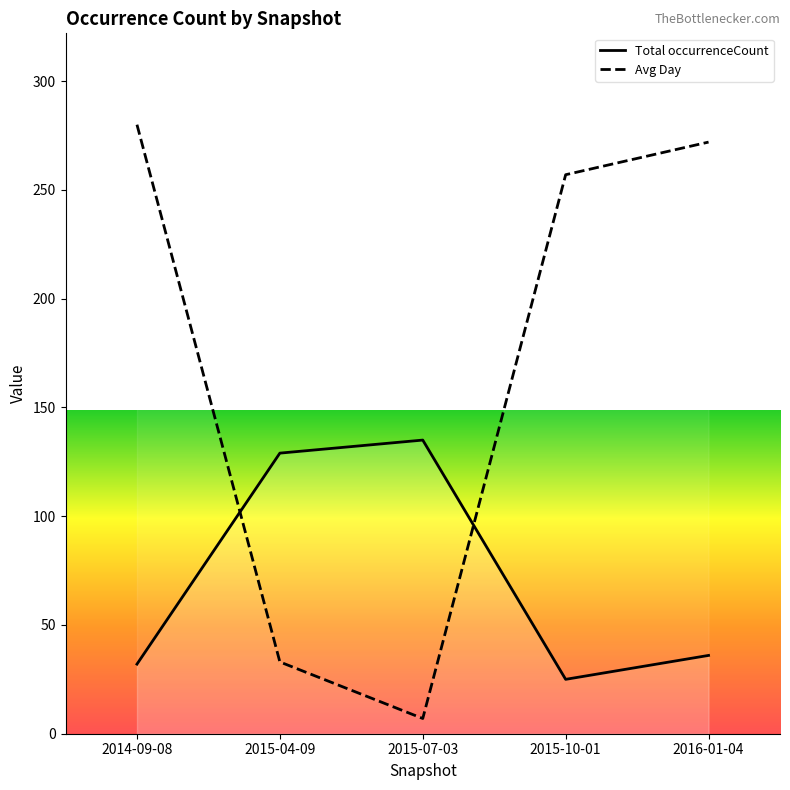

At 2015-04-09, list the series in order from largest to smallest.

Total occurrenceCount, Avg Day